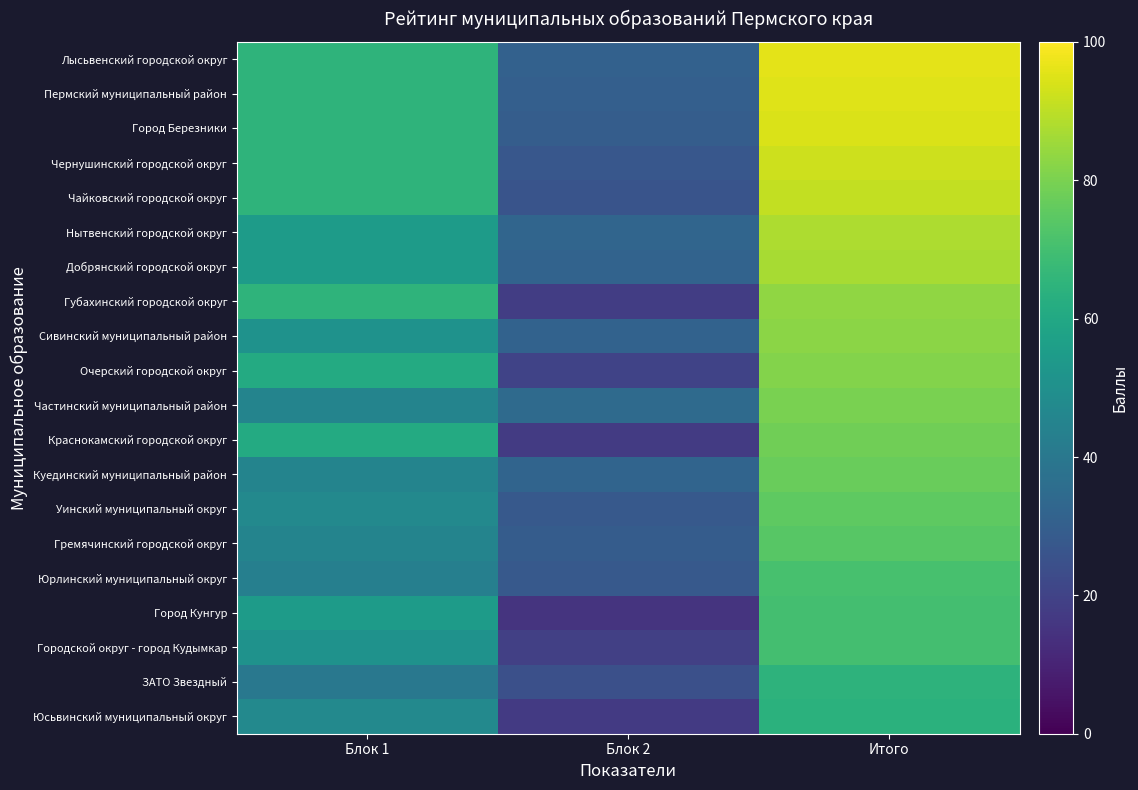

What is the total value across all series at Блок 2?

523.5